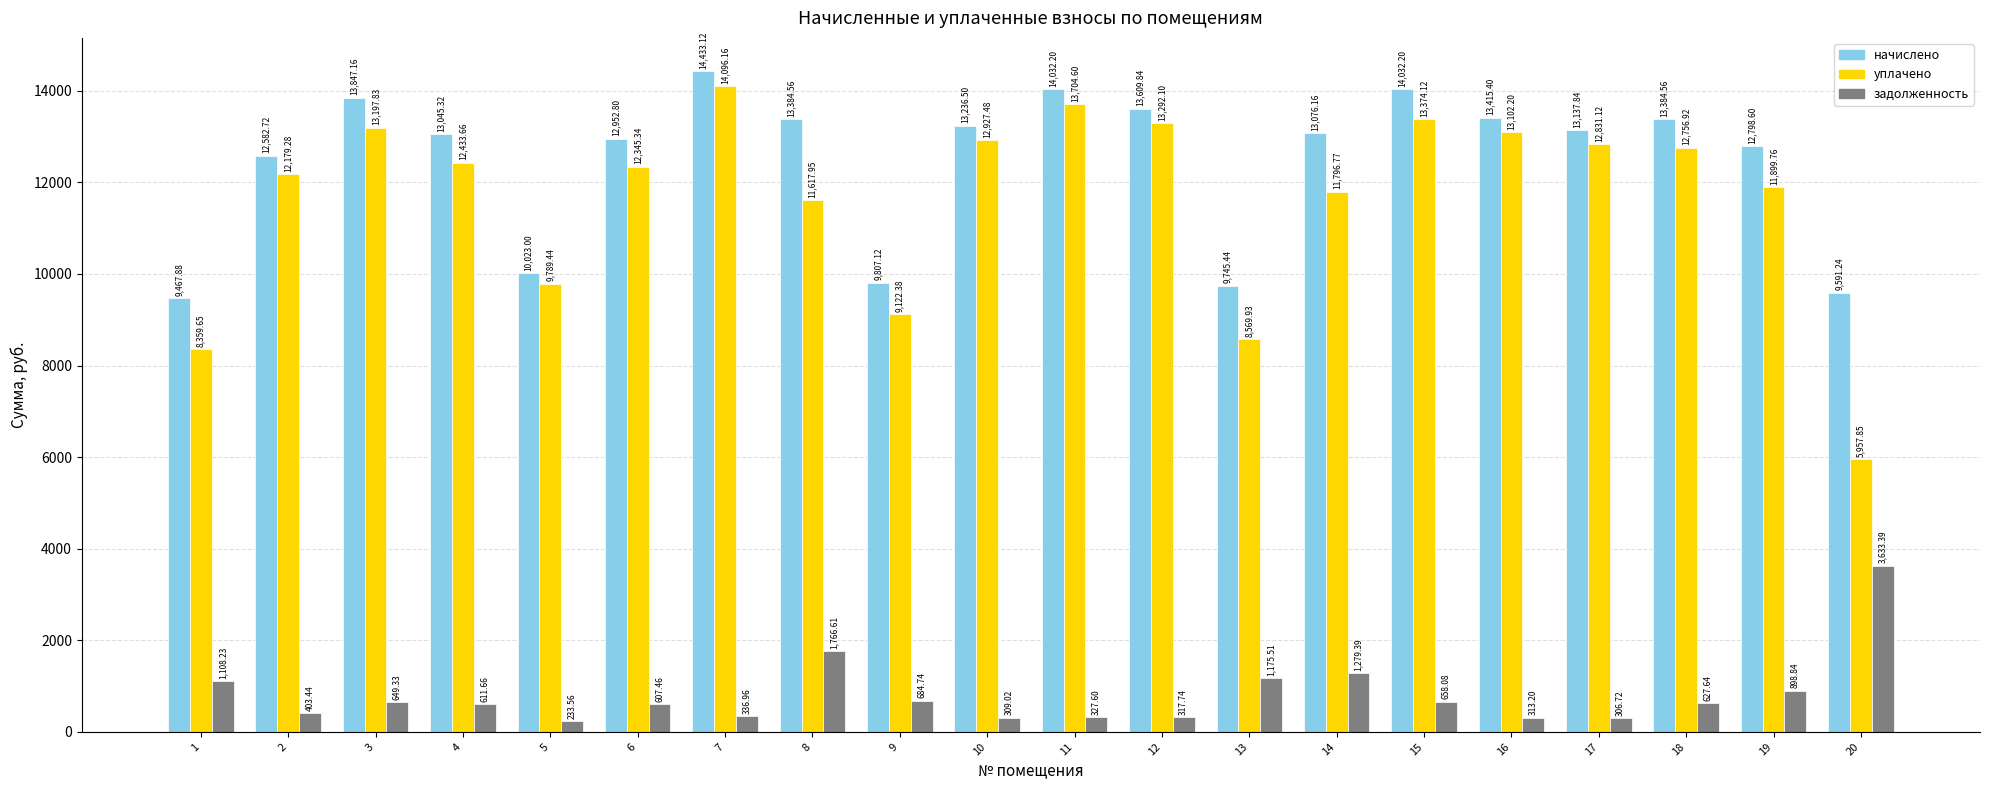

Are the bars grouped side by side (vs. stacked)?

Yes